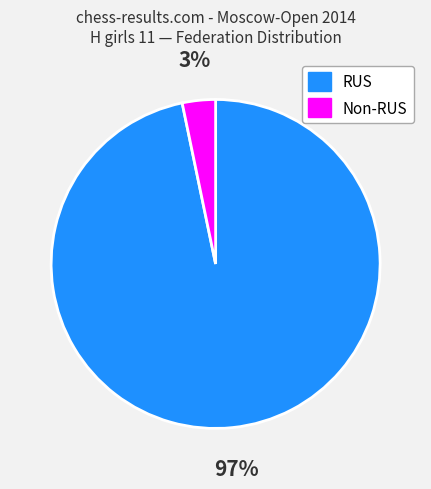

Does any single category account for the majority?

Yes